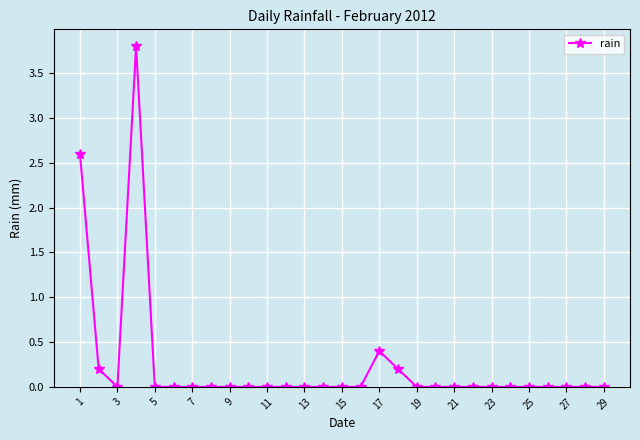

What is the greatest value displayed?

3.8